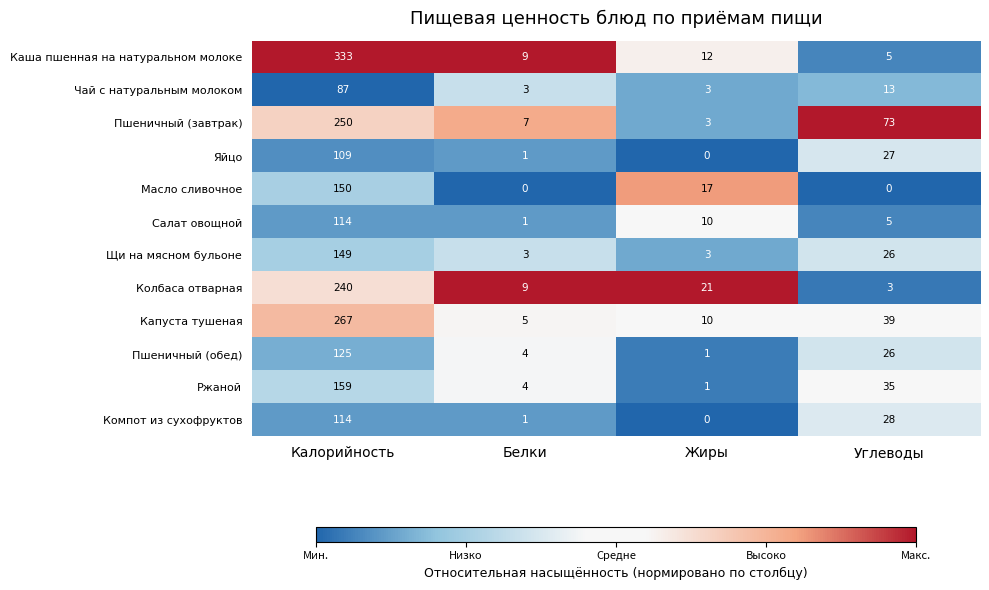

What is the sum of all Капуста тушеная values?

321